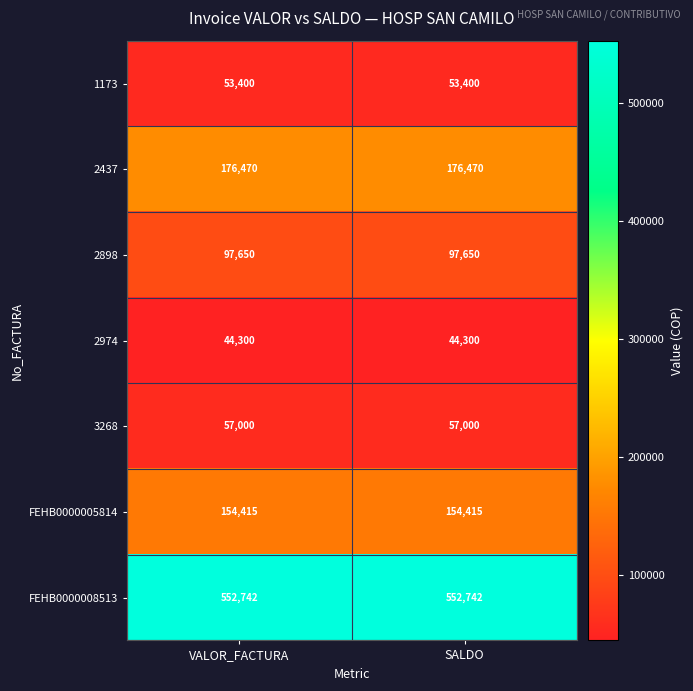

What is the smallest value displayed?

44300